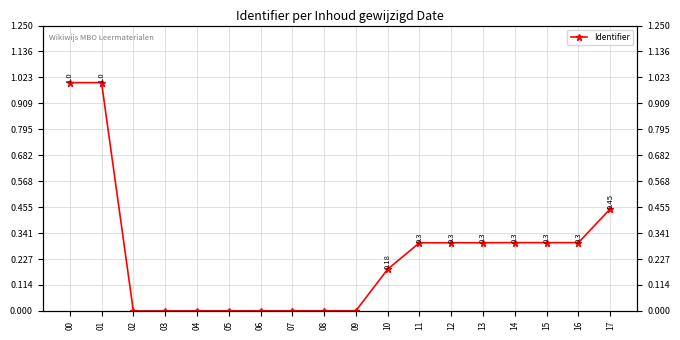

Is it true that the value at 14 is 15272?

True